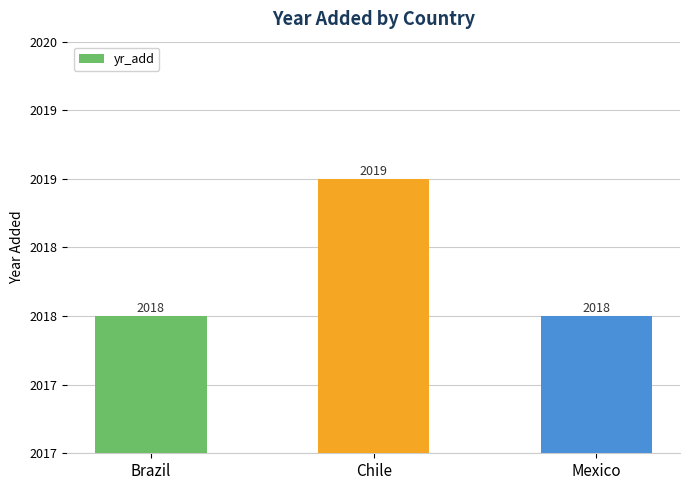

The value at Chile is 652. True or false?

False